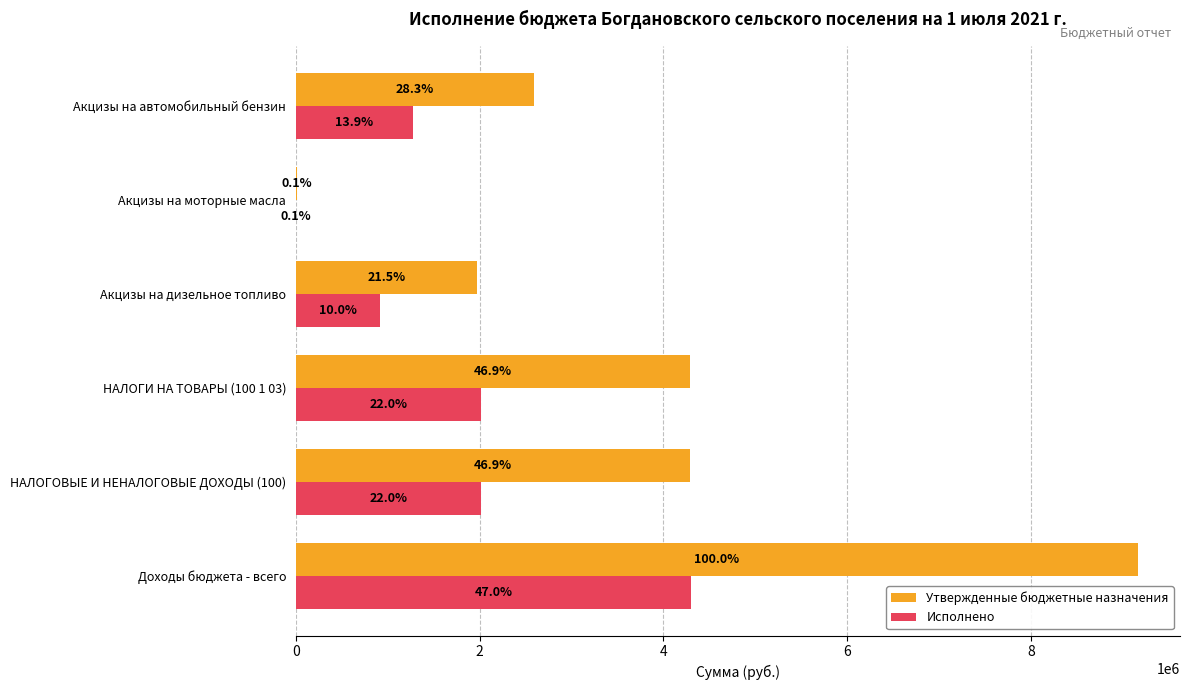

What is the average value of the Исполнено series?

1755533.7